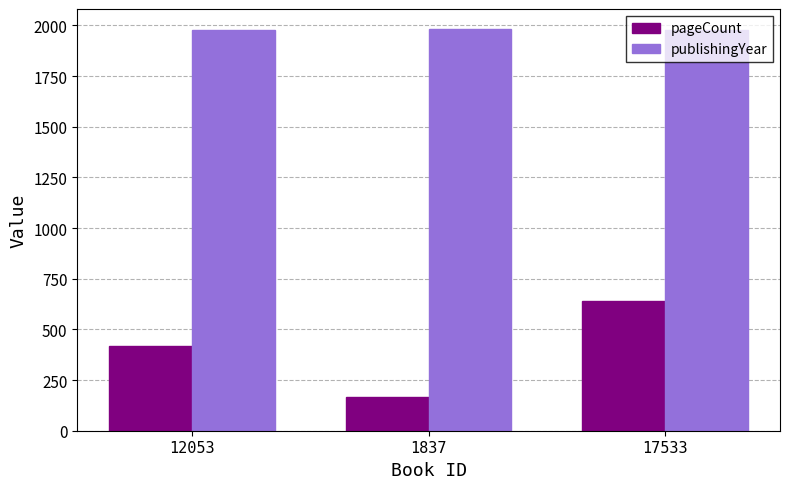

How many categories are shown in the chart?

3